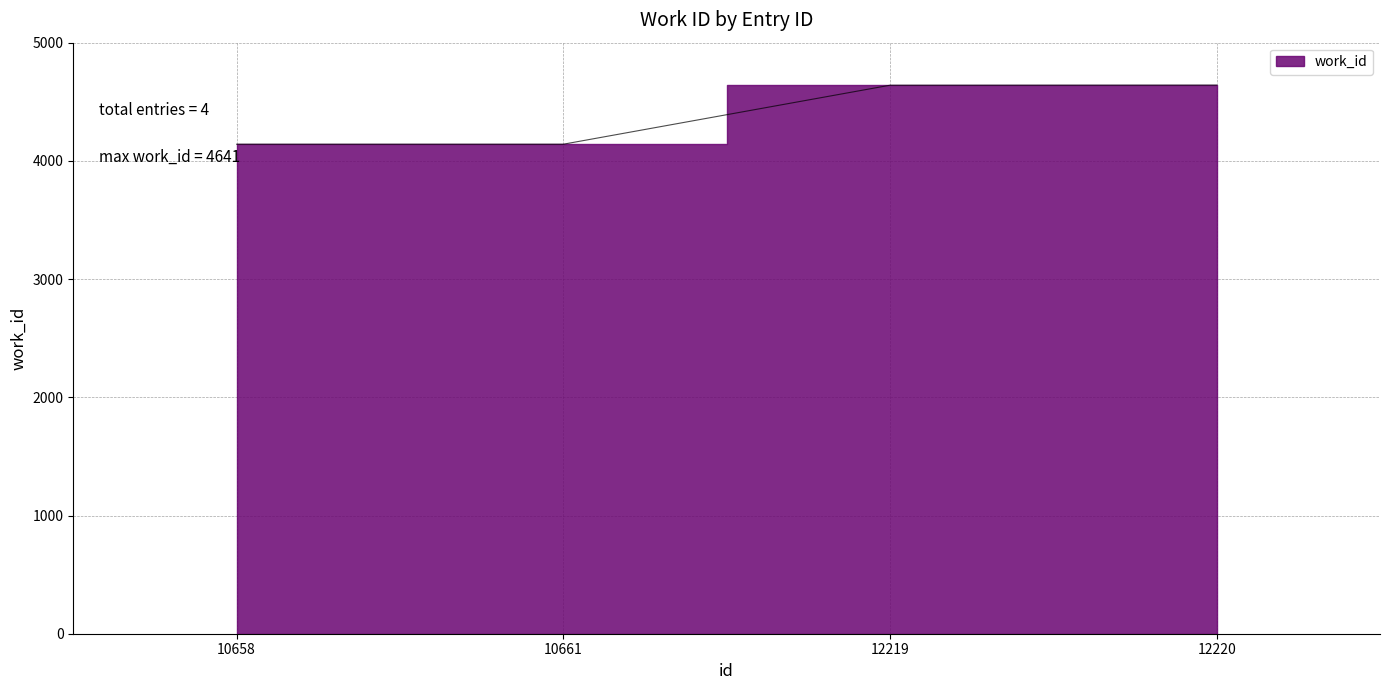

True or false: the data has more than 1 interior local peaks.

False